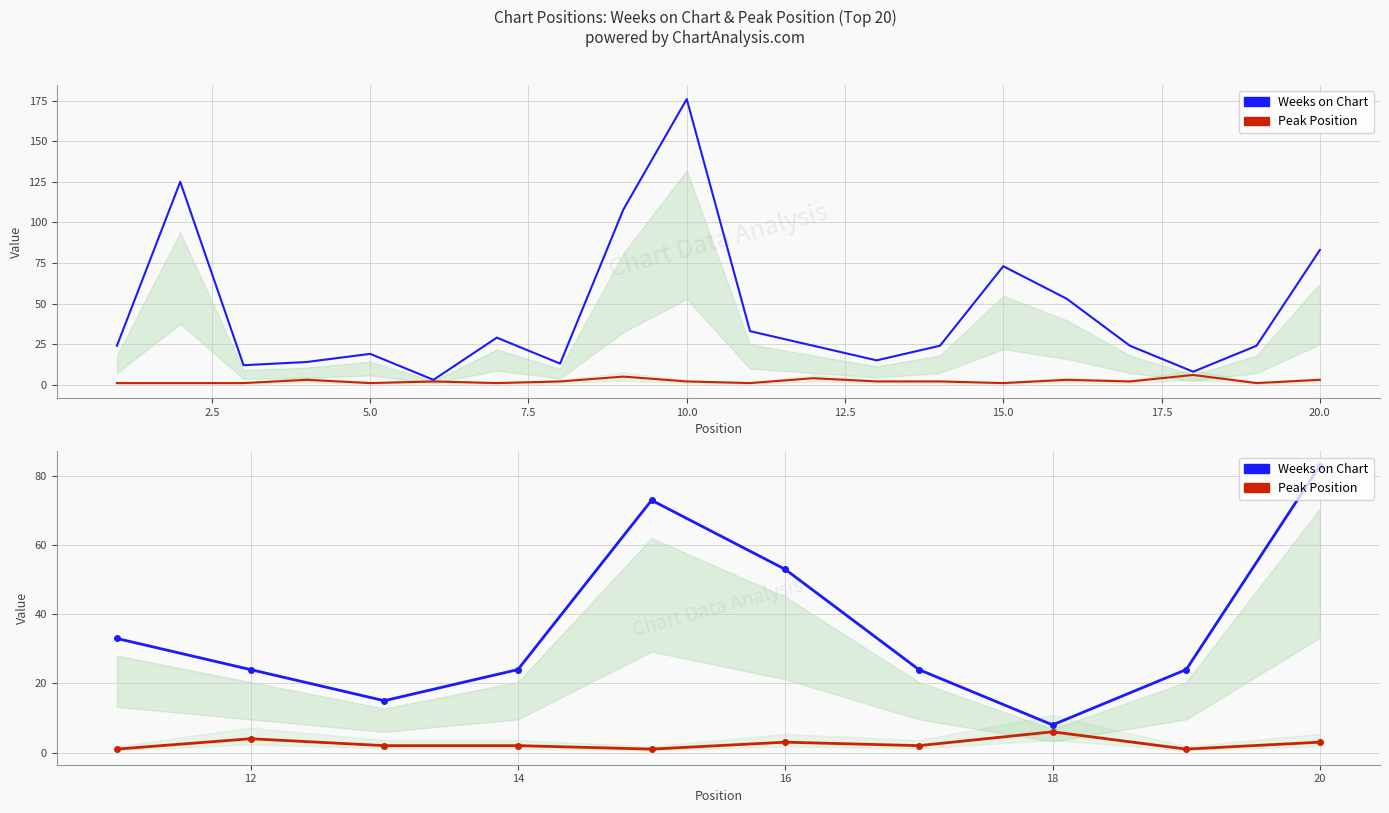

True or false: Peak Position has more than 0 points higher than both neighbors.

True